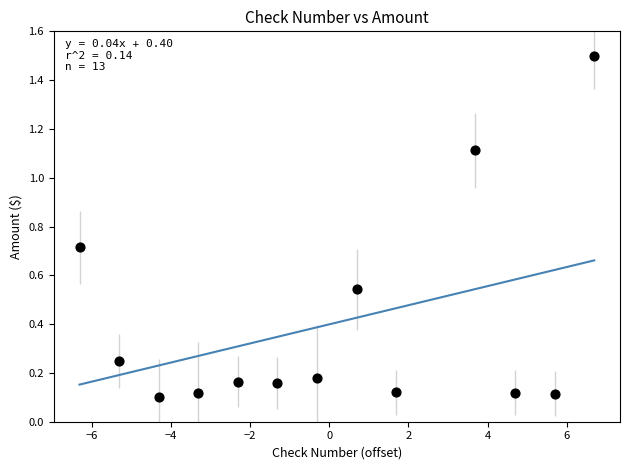

What is the range of Y values (max minus min)?

1.4